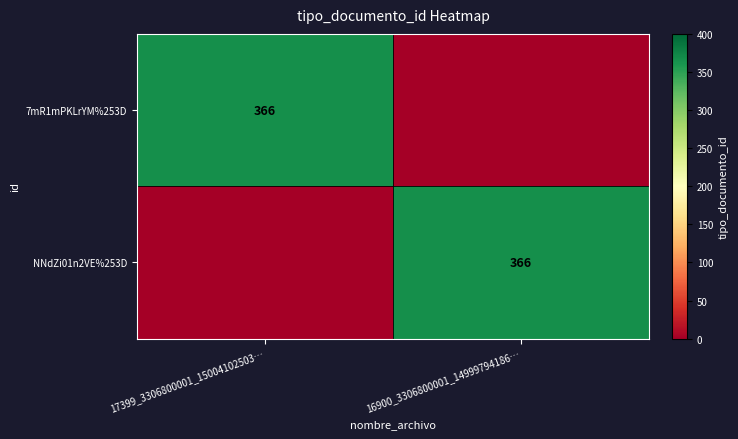

Is it true that 7mR1mPKLrYM%253D equals 366 at 17399_3306800001_15004102503…?

True